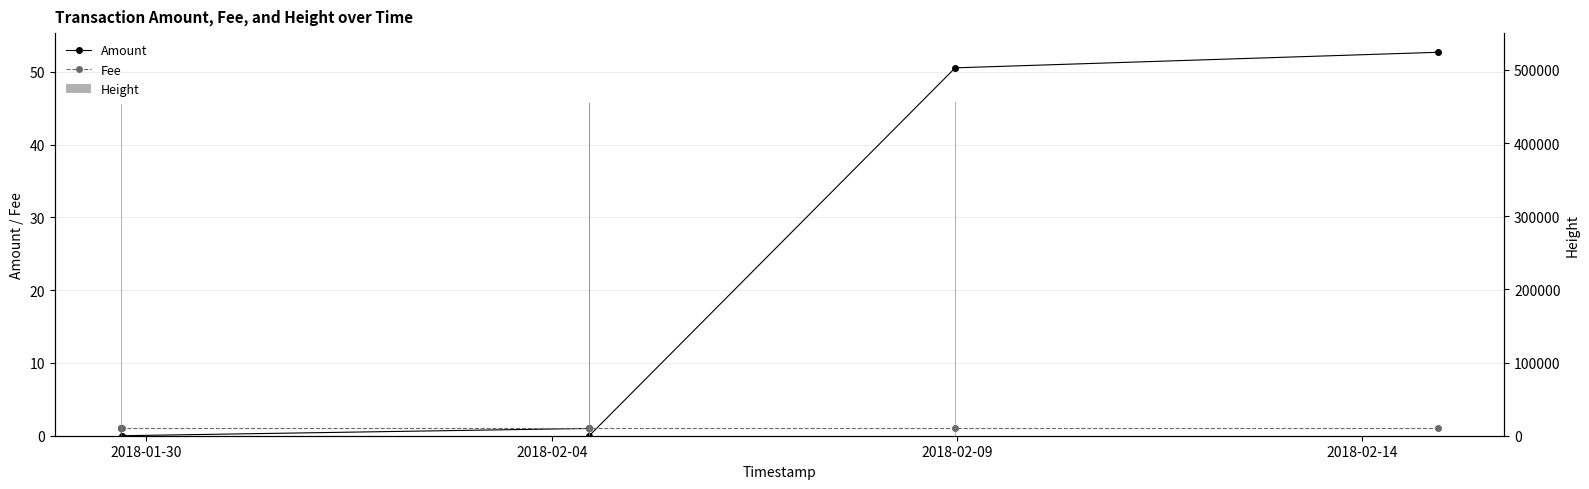

List the series in order of their peak value, highest first.

Height, Amount, Fee